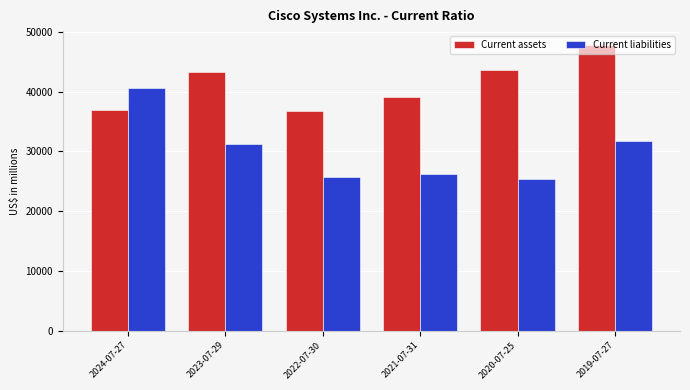

At which label does Current liabilities first exceed 31309?

2024-07-27